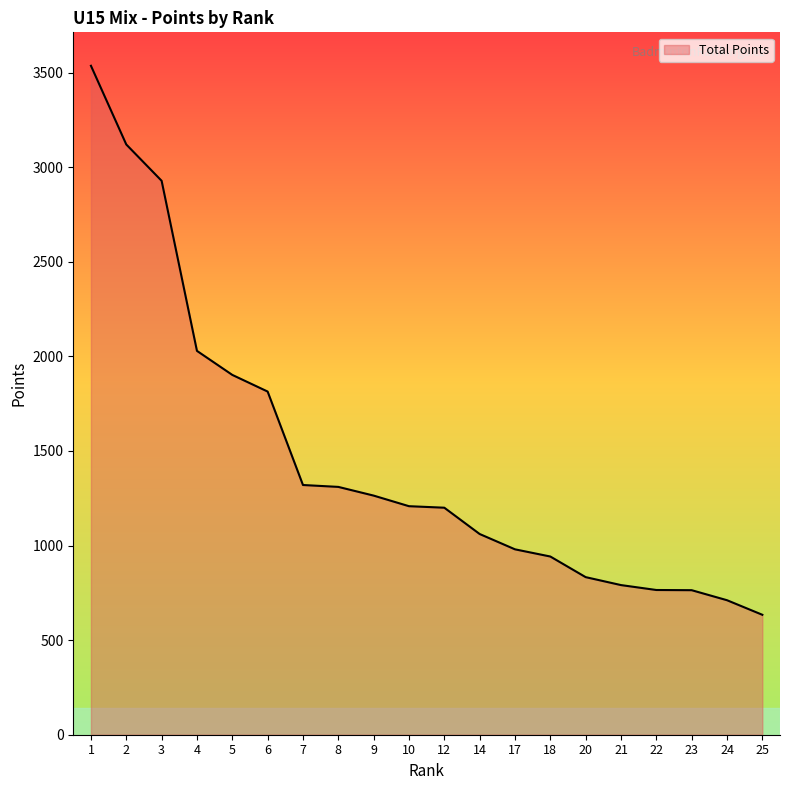

Is it true that the value at 6 is 1814?

True